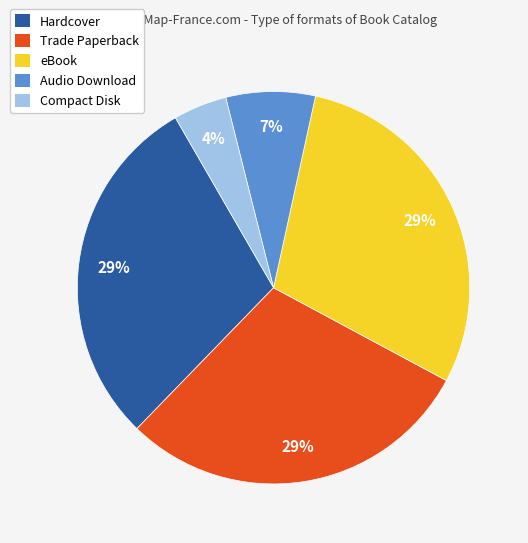

Between eBook and Audio Download, which is larger?

eBook